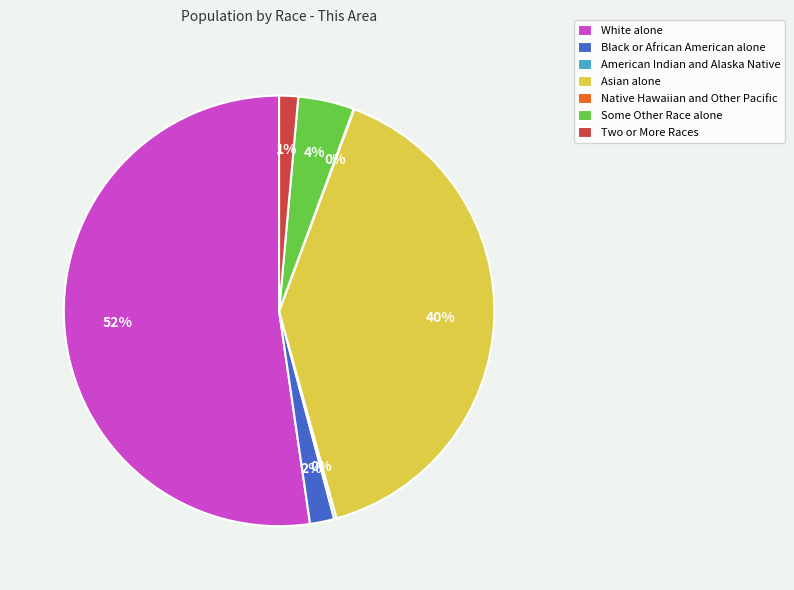

Between Black or African American alone and Some Other Race alone, which is larger?

Some Other Race alone